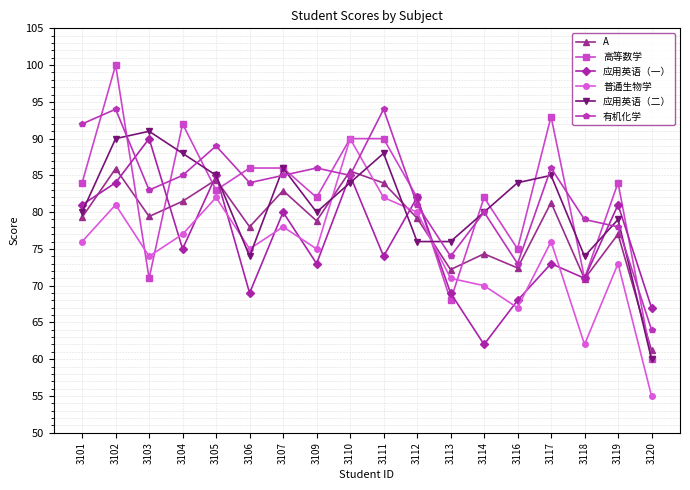

Between 3110 and 3116, which series saw the biggest shift?

普通生物学